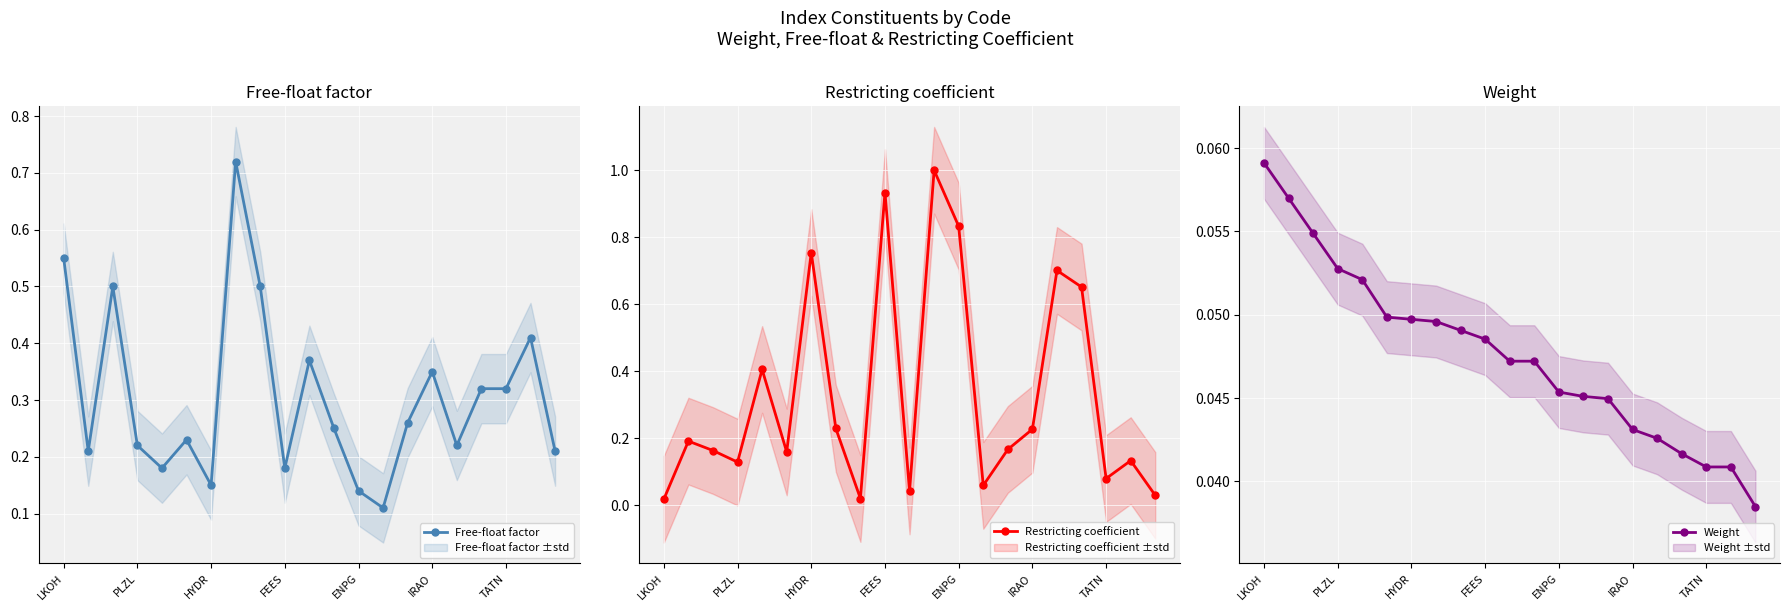

How many interior local valleys does the Restricting coefficient series have?

6